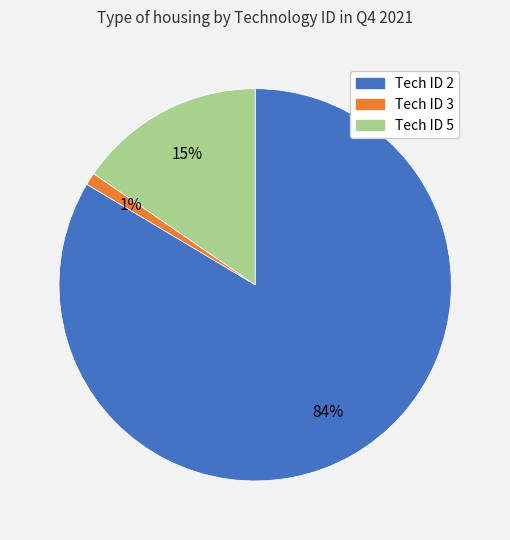

To the nearest percent, what is the average slice percentage?

33%